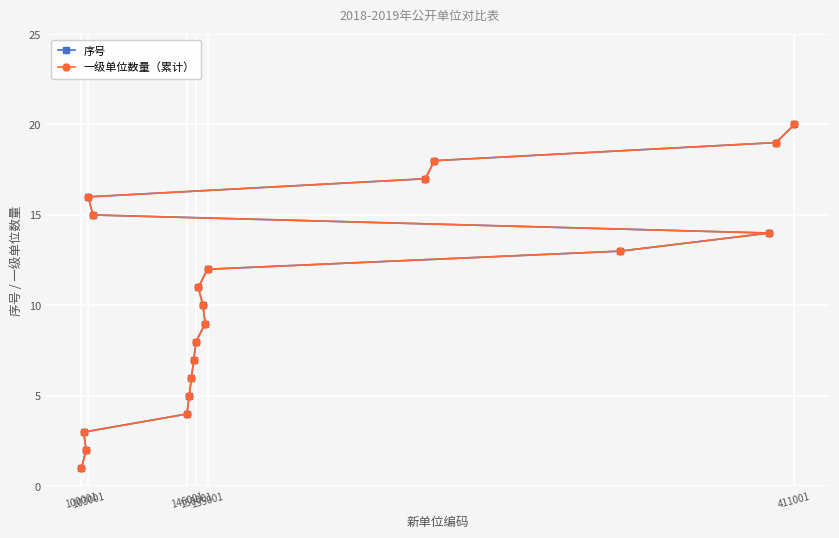

Which series has the largest range (max minus min)?

序号